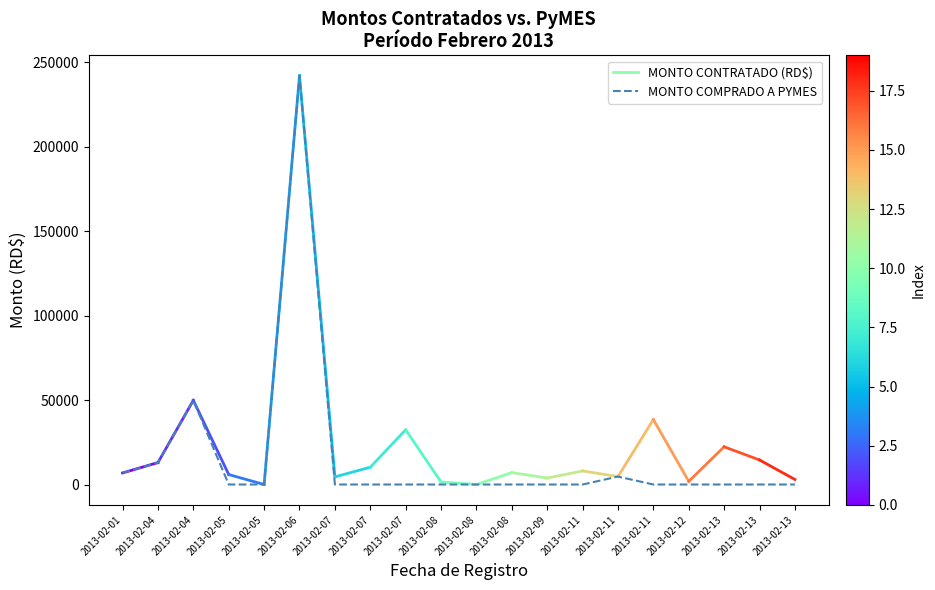

How many lines are shown in the chart?

1